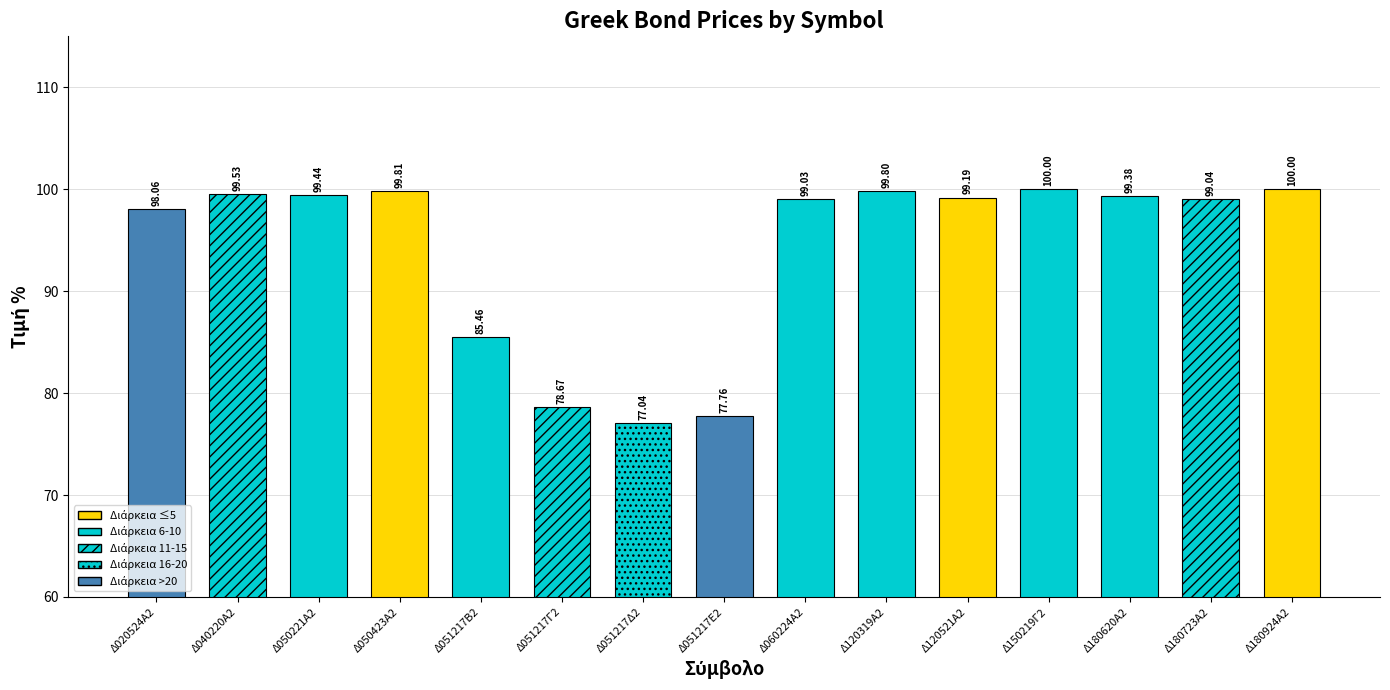

Which has a higher value, Δ060224Α2 or Δ051217Γ2?

Δ060224Α2